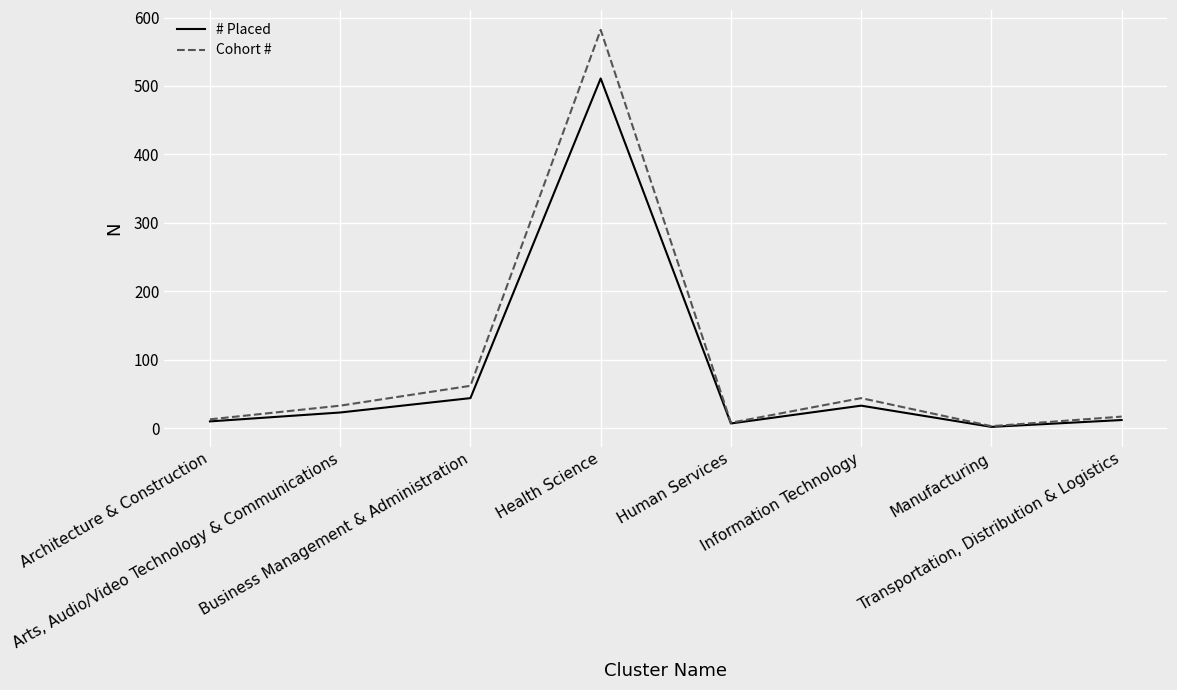

Reading right to left, extract all data points from this chart.

# Placed: 12	2	33	7	511	44	23	10
Cohort #: 17	3	44	8	582	62	33	13